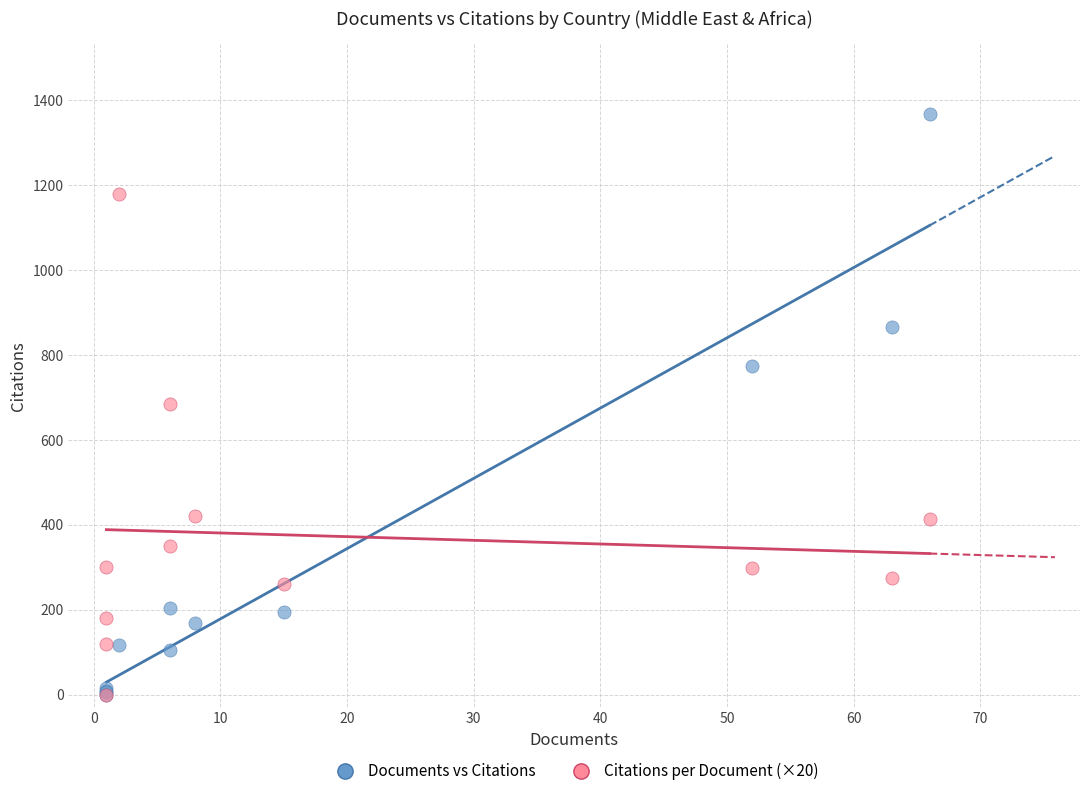

Which series has the largest Y range (max minus min)?

Documents vs Citations